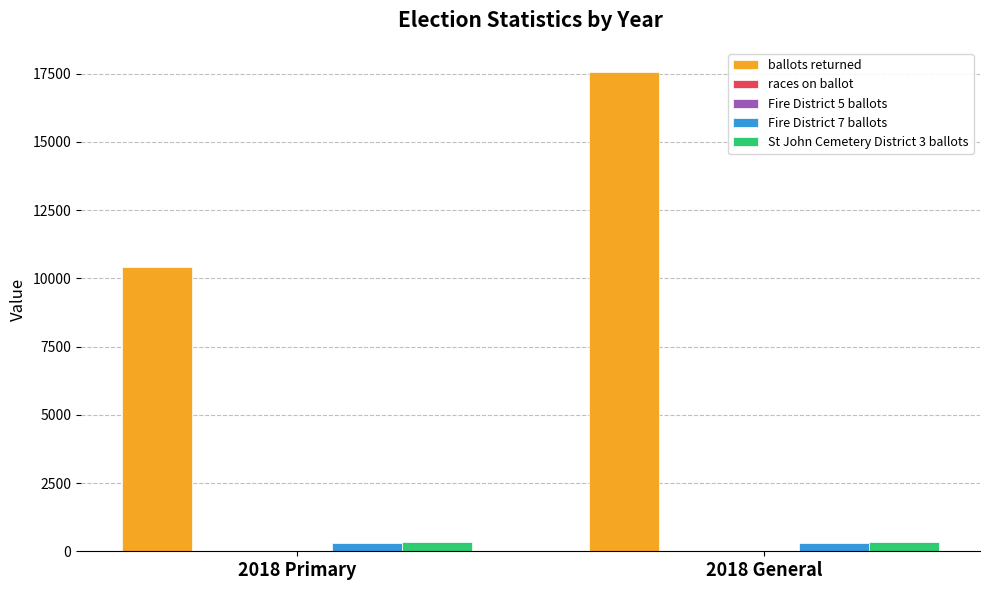

Which series has the largest total across all categories?

ballots returned